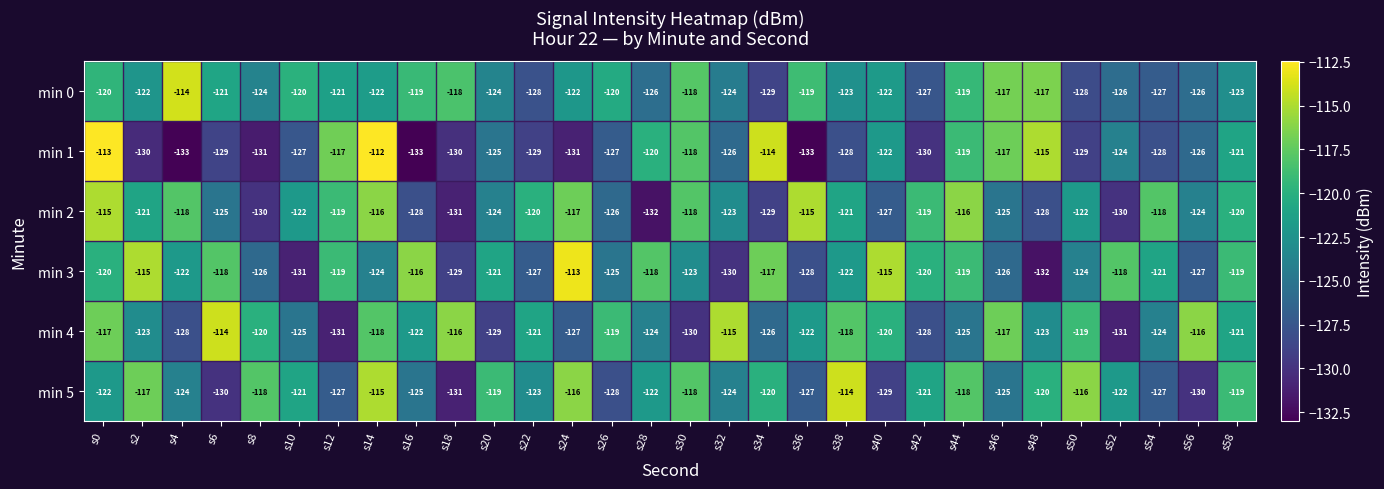

At which label does min 1 reach its peak?

s14